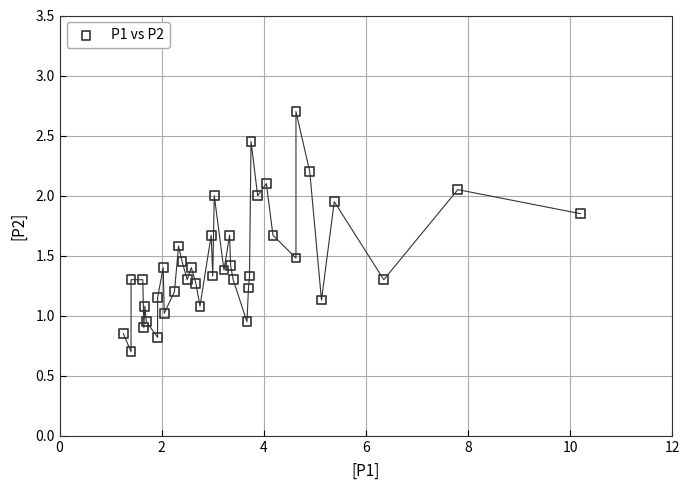

What is the range of X values (max minus min)?

8.9